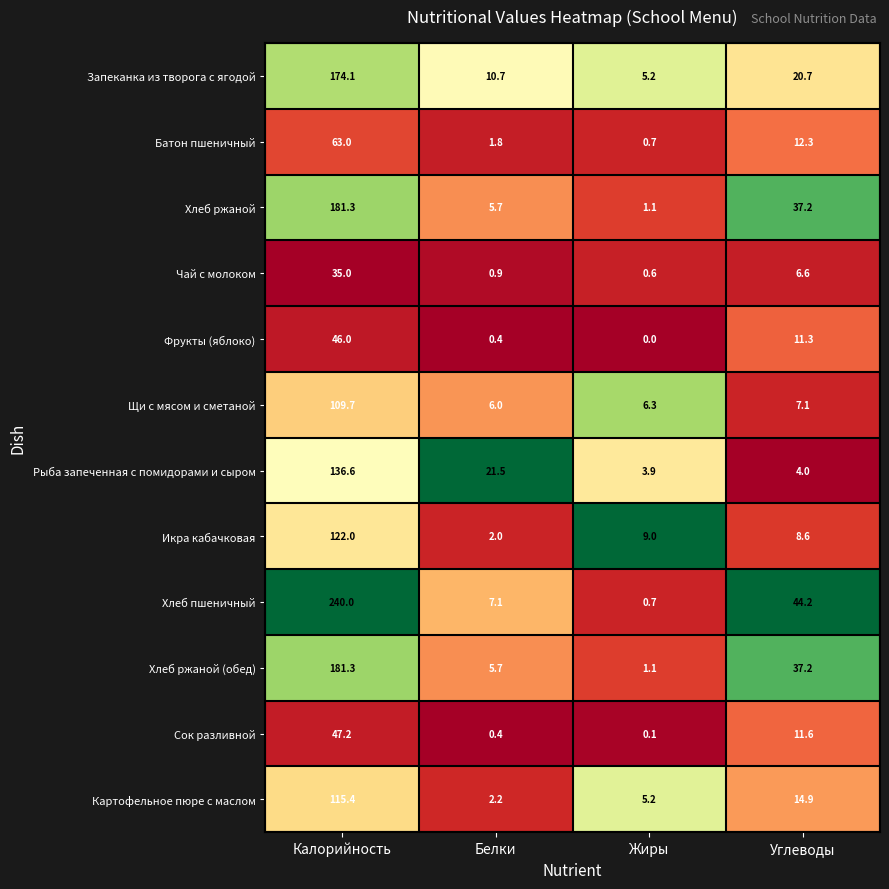

Which series has the largest range (max minus min)?

Хлеб пшеничный